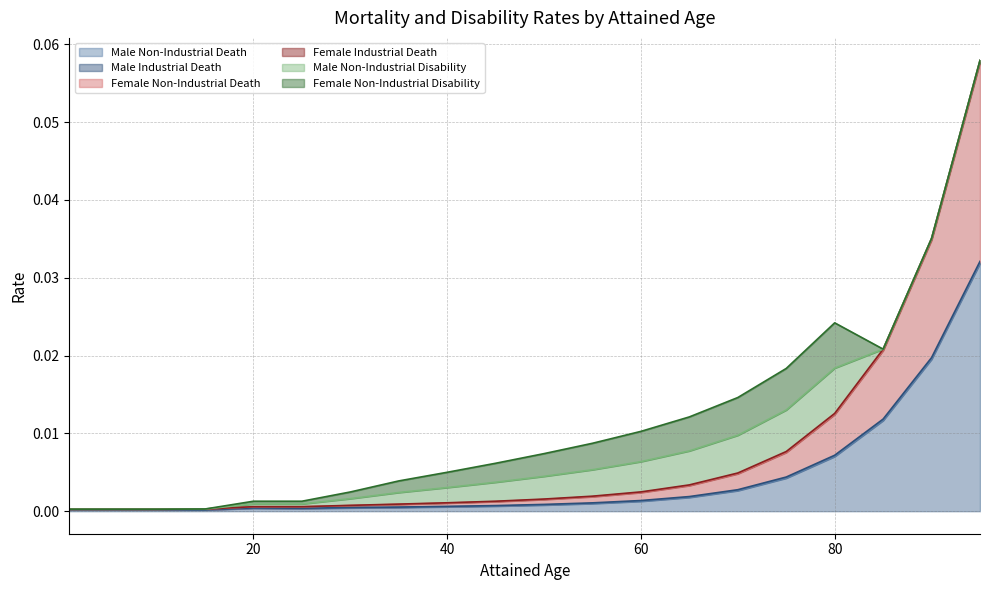

True or false: Female Non-Industrial Death has more than 2 points higher than both neighbors.

False